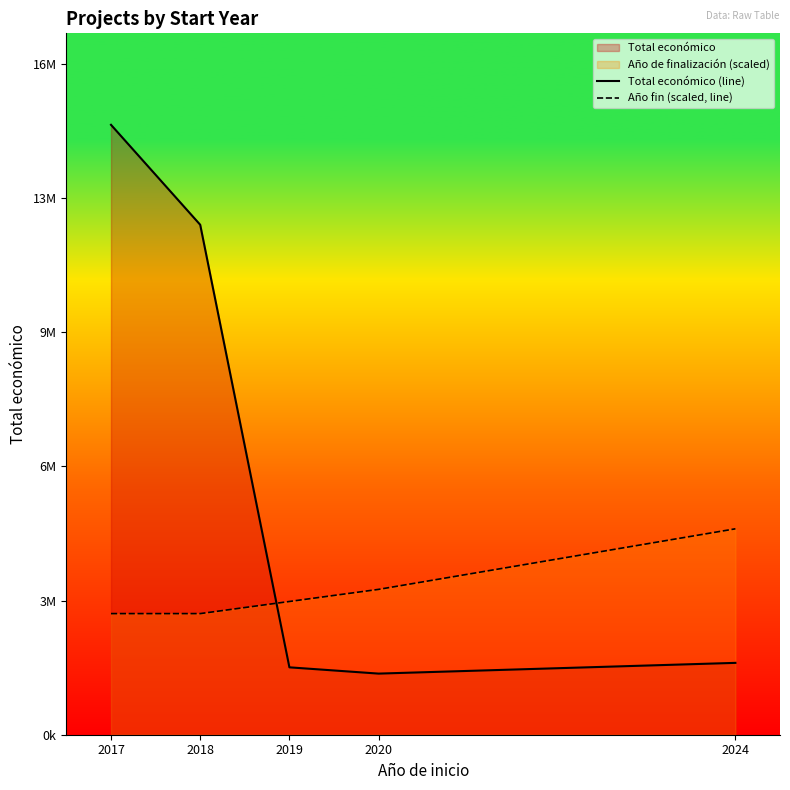

What is the value of the Total económico (line) point at the 2nd from the left?

12630306